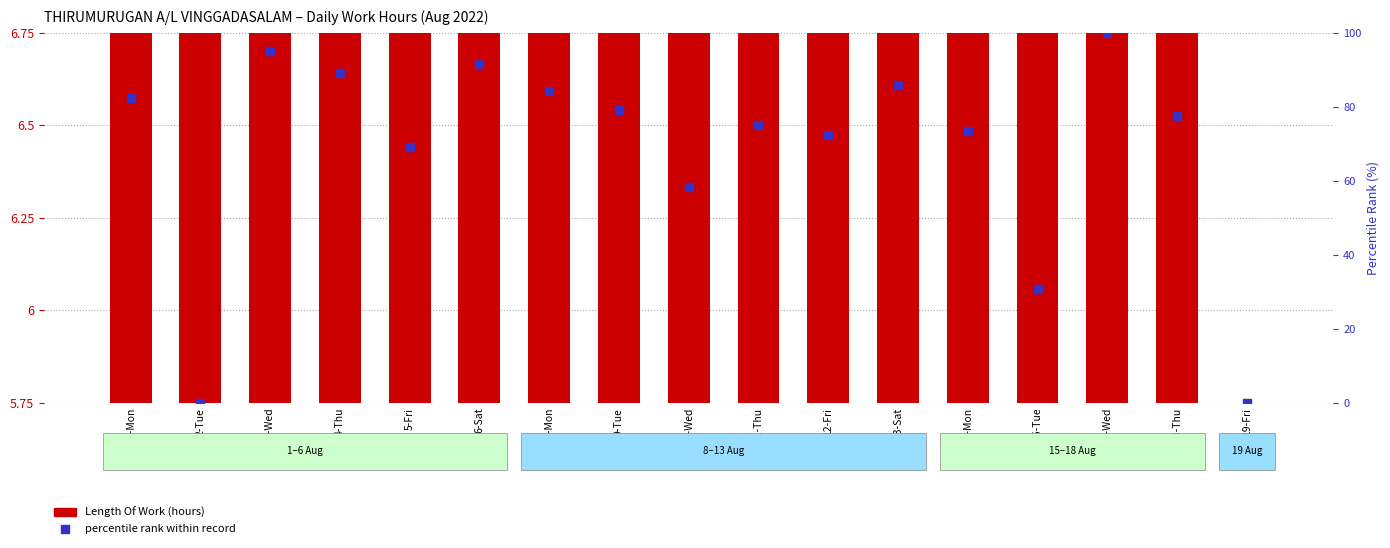

What are all the series names shown in the legend?

Length Of Work (hours), percentile rank within record